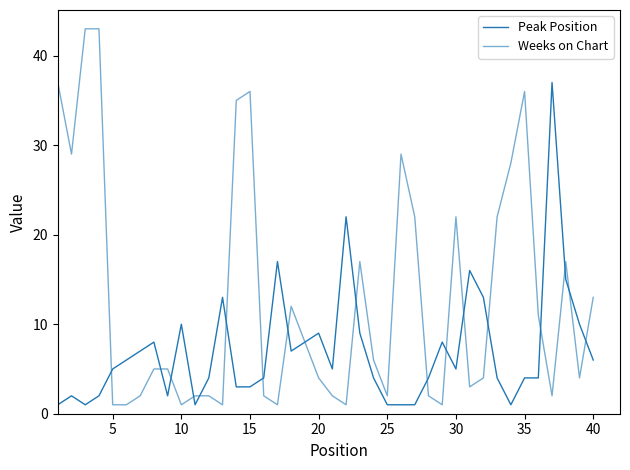

Rank the series by their maximum value, from highest to lowest.

Weeks on Chart, Peak Position